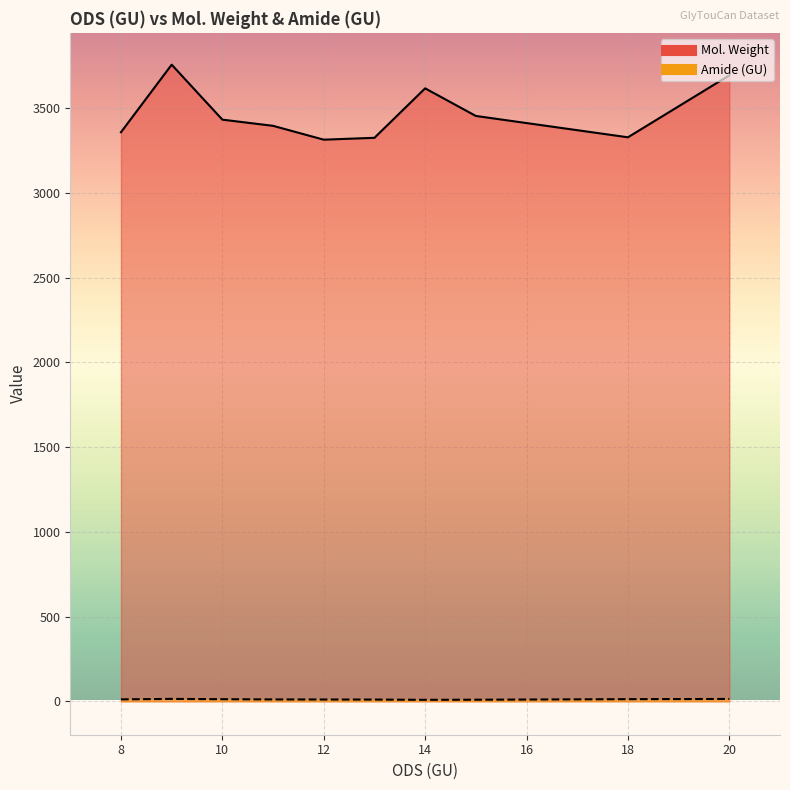

What are all the series names shown in the legend?

Mol. Weight, Amide (GU)